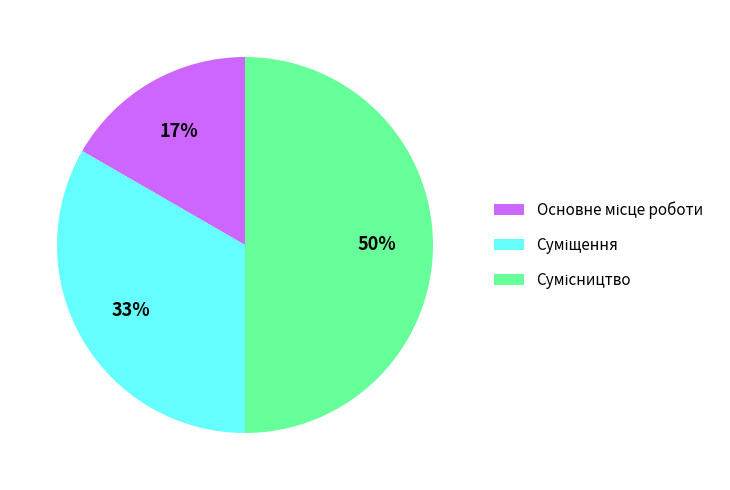

To the nearest percent, what is the difference between the largest and smallest slice percentages?

33%